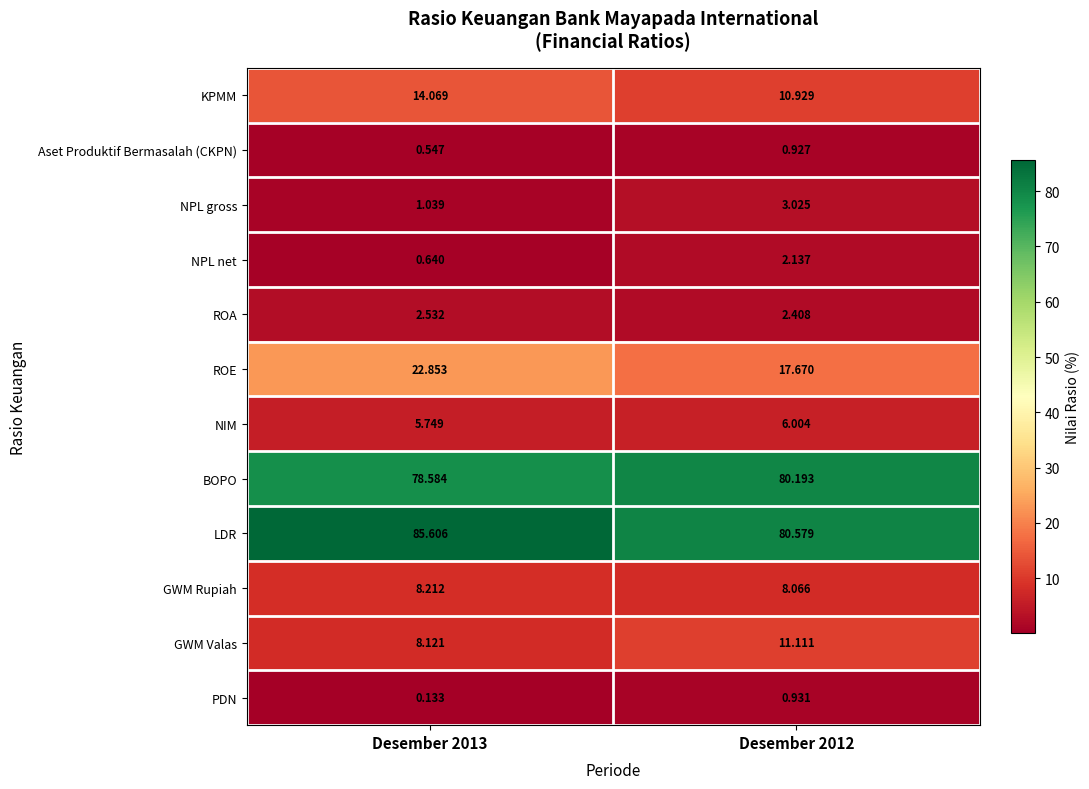

Which series has the widest spread of values?

ROE